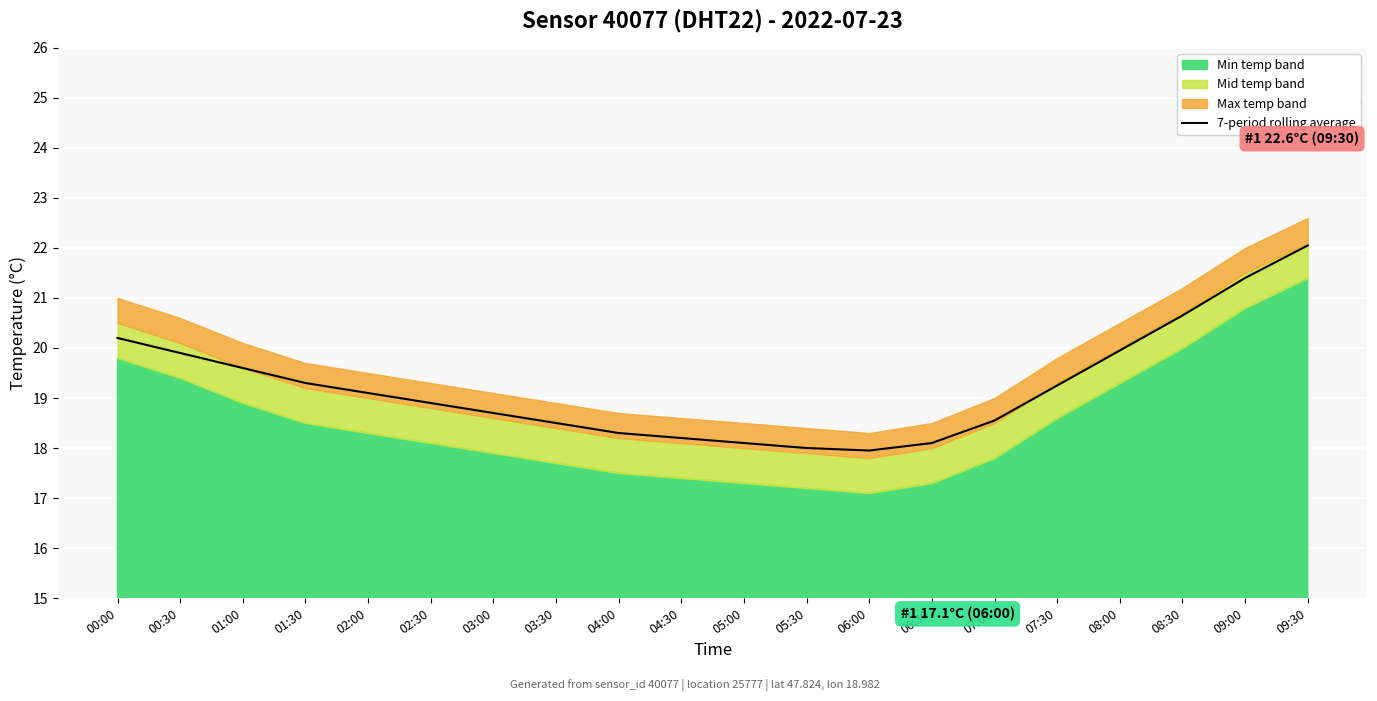

What is the label of the 8th point from the right?

06:00